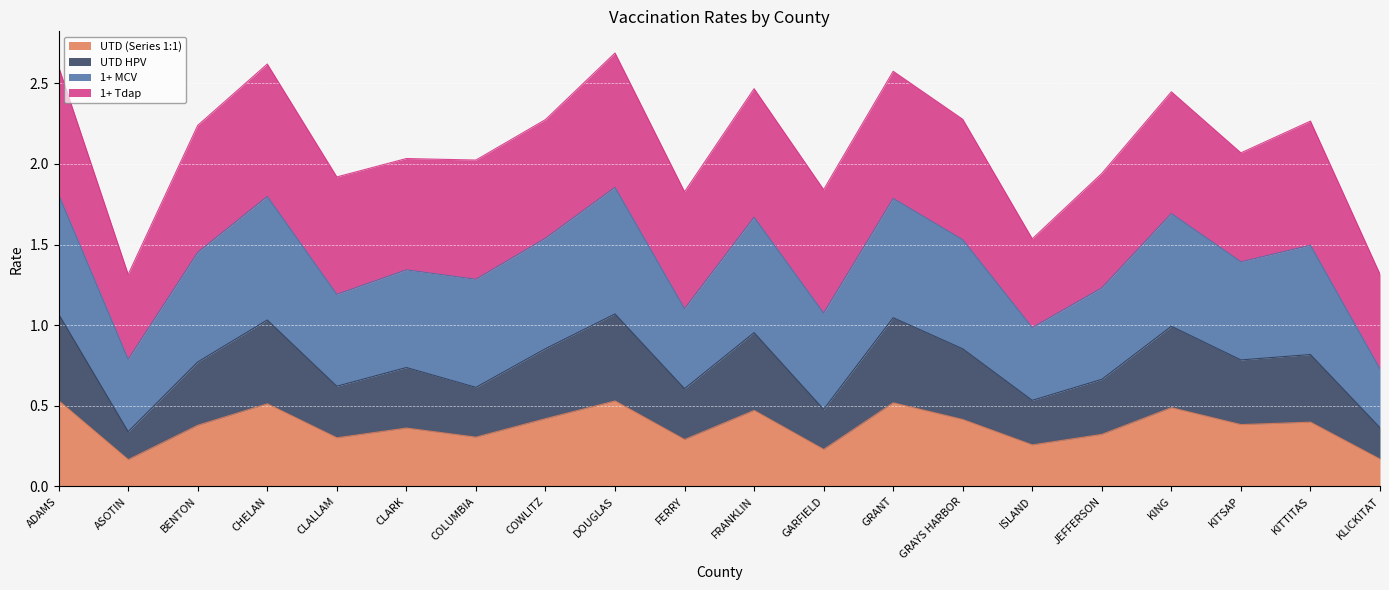

In UTD HPV, how many points are lower than both neighbors (excluding endpoints)?

7